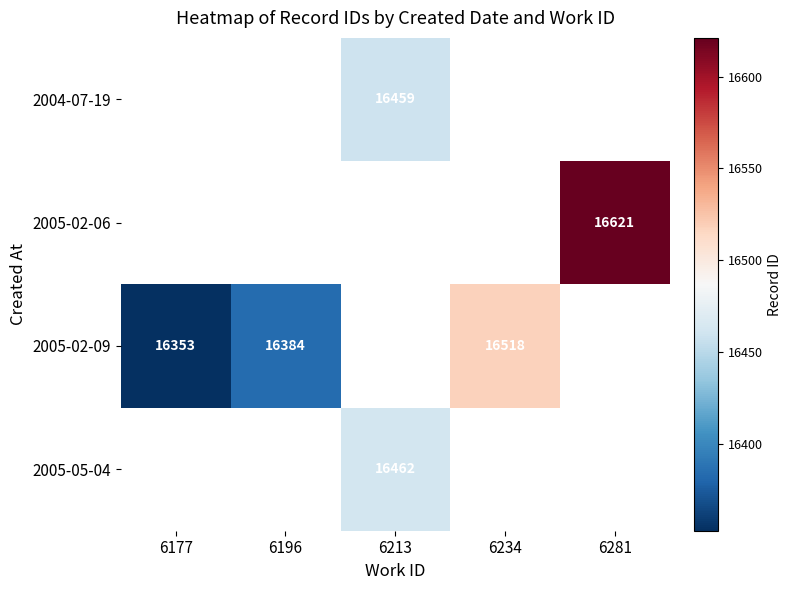

True or false: 2005-02-06 has a value of 6303 at 6281.

False